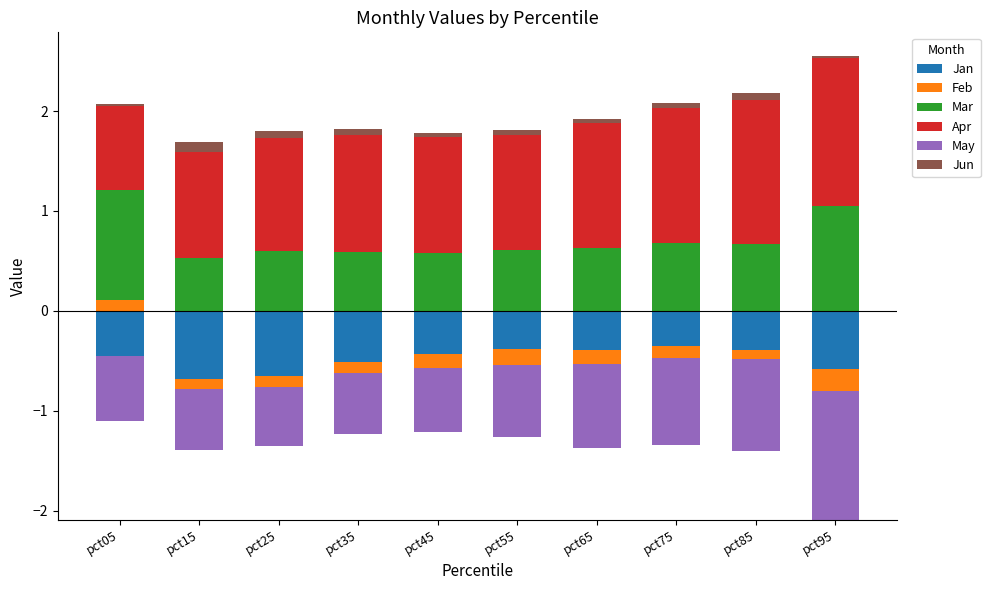

Is it true that Mar equals 1.5 at pct95?

False